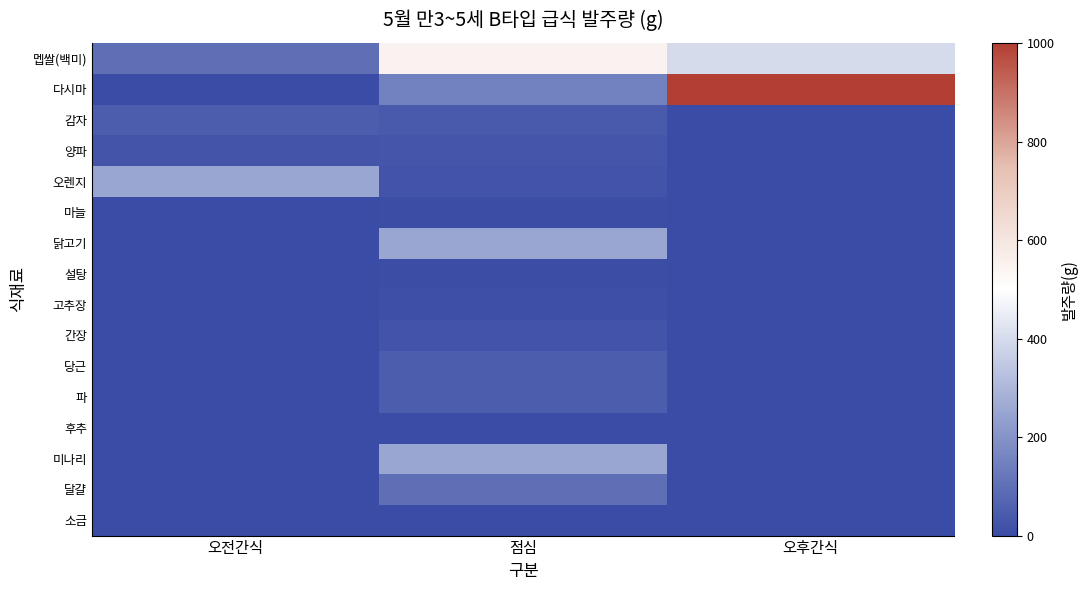

What is the total value across all series at 오후간식?

1400.0